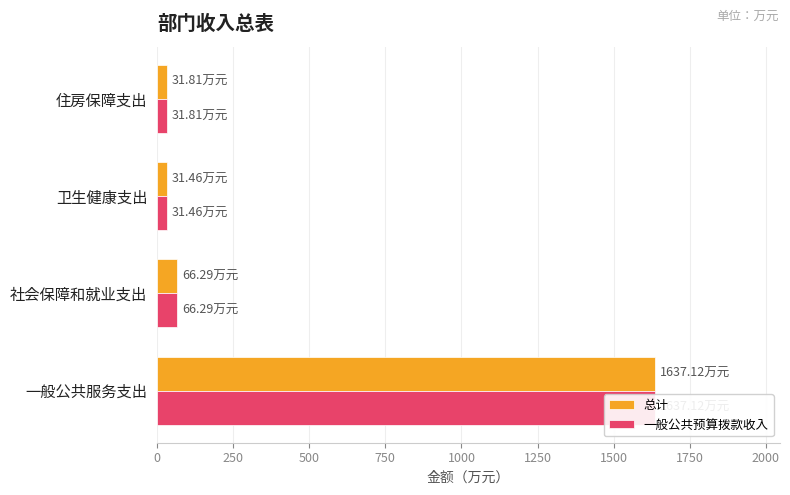

What is the value of the 一般公共预算拨款收入 bar at the 3rd from the left?

31.5